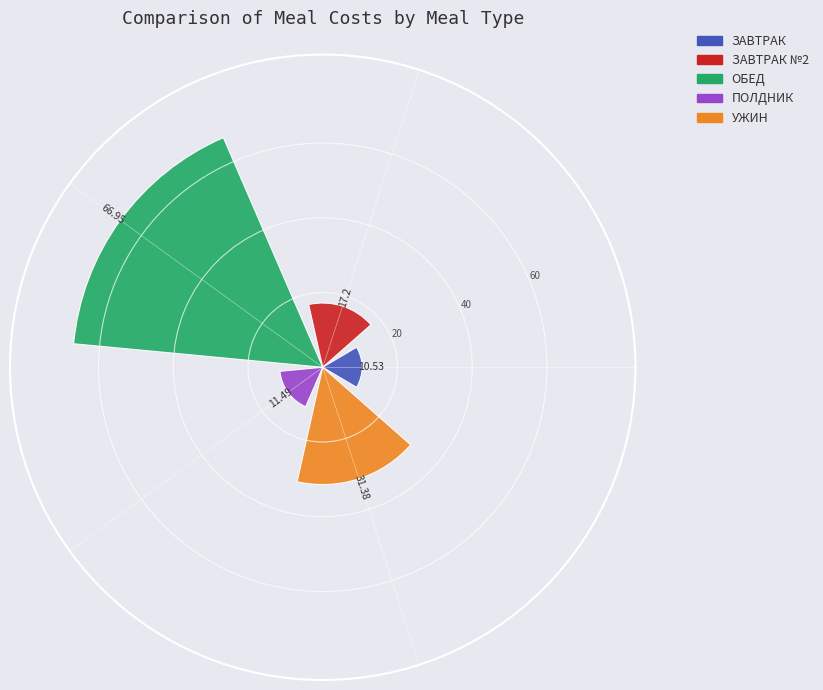

How many series are shown in this chart?

1